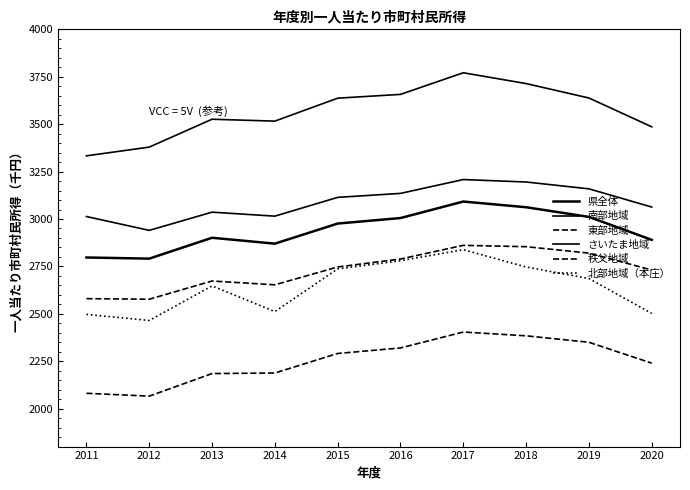

True or false: 秩父地域 and 県全体 cross at least once.

False